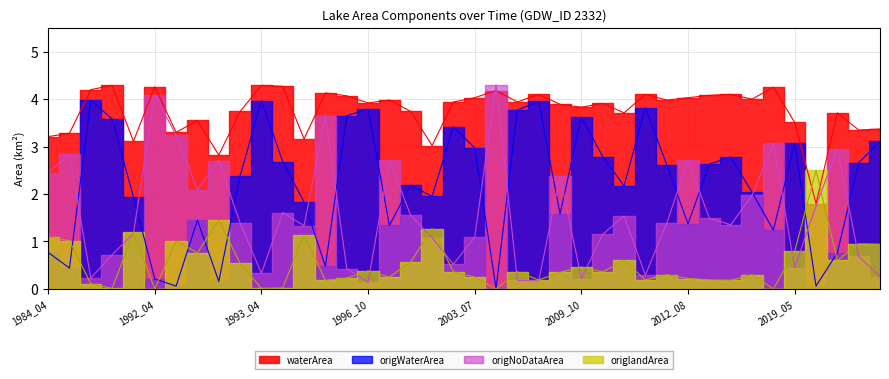

Reading right to left, list all the values displayed in this chart.

waterArea: 3.4	3.4	3.7	1.8	3.5	4.2	4.0	4.1	4.1	4.0	4.0	4.1	3.7	3.9	3.8	3.9	4.1	3.9	4.2	4.0	3.9	3.0	3.7	4.0	3.9	4.1	4.1	3.2	4.3	4.3	3.7	2.8	3.5	3.3	4.3	3.1	4.3	4.2	3.3	3.2
origWaterArea: 3.1	2.7	0.8	0.1	3.1	1.2	2.0	2.8	2.6	1.4	2.6	3.8	2.2	2.8	3.6	1.6	4.0	3.8	0.0	3.0	3.4	1.9	2.2	1.3	3.8	3.6	0.5	1.8	2.7	4.0	2.4	0.2	1.4	0.1	0.2	1.9	3.6	4.0	0.4	0.8
origNoDataArea: 0.3	0.7	3.0	1.8	0.5	3.1	2.0	1.4	1.5	2.7	1.4	0.3	1.5	1.1	0.2	2.4	0.2	0.2	4.3	1.1	0.5	1.1	1.6	2.7	0.1	0.4	3.6	1.3	1.6	0.3	1.4	2.7	2.1	3.2	4.1	1.2	0.7	0.2	2.8	2.5
origlandArea: 0.9	0.9	0.6	2.5	0.8	0.0	0.3	0.2	0.2	0.2	0.3	0.2	0.6	0.4	0.5	0.3	0.2	0.4	0.0	0.2	0.4	1.3	0.6	0.2	0.4	0.2	0.2	1.1	0.0	0.0	0.5	1.4	0.8	1.0	0.0	1.2	0.0	0.1	1.0	1.1